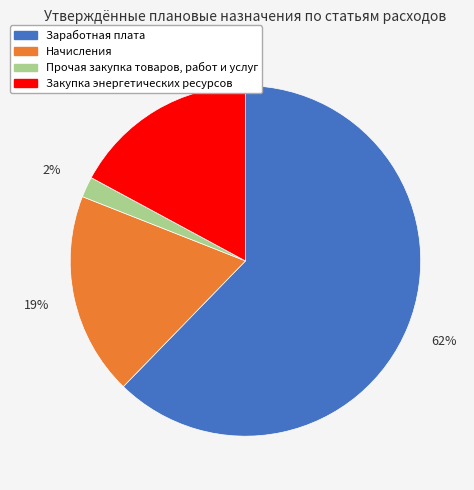

Which slice represents more than half of the pie?

Заработная плата